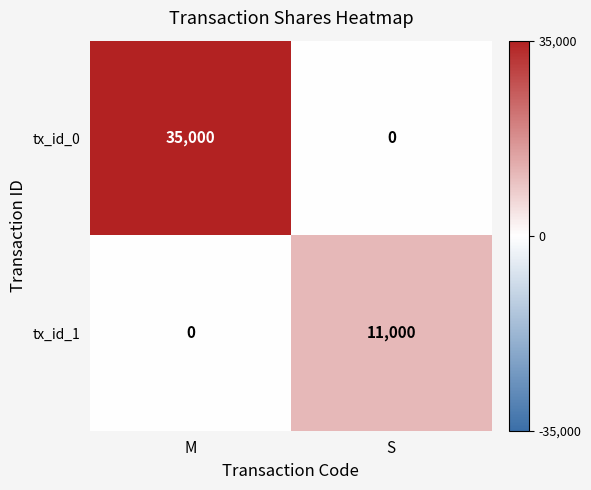

True or false: tx_id_0 has a value of -16124 at S.

False